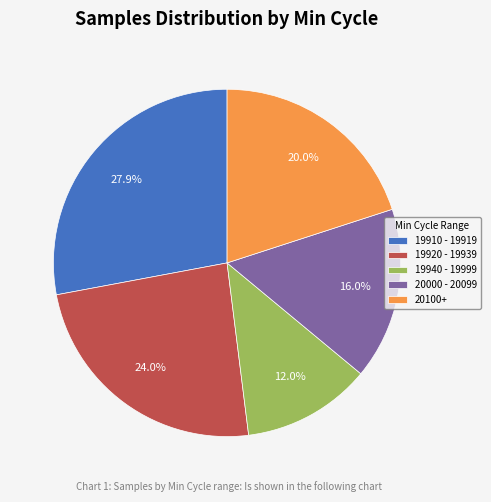

Which slice is the largest?

19910 - 19919